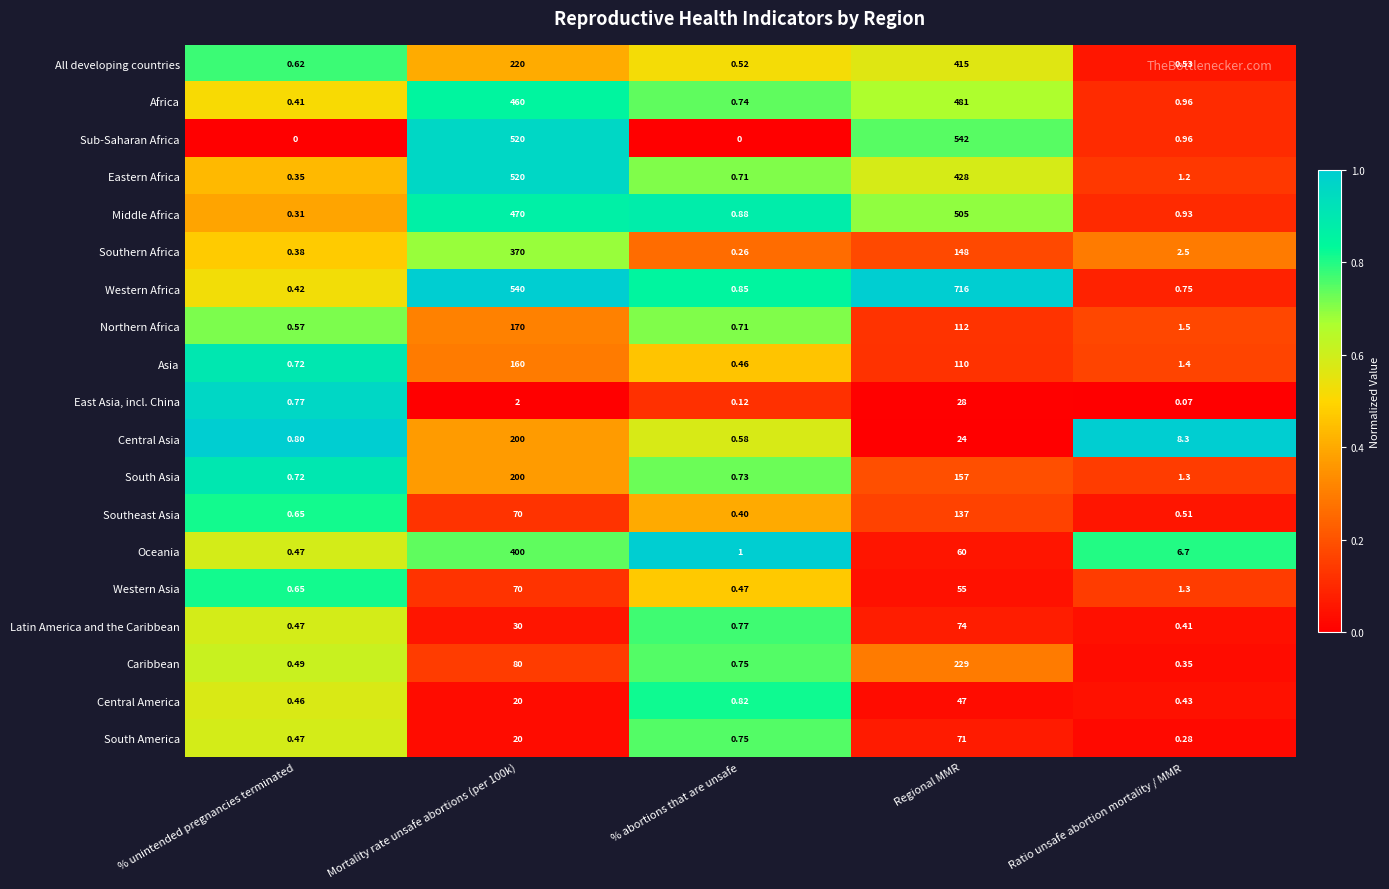

Which label corresponds to the largest value in the chart?

Regional MMR